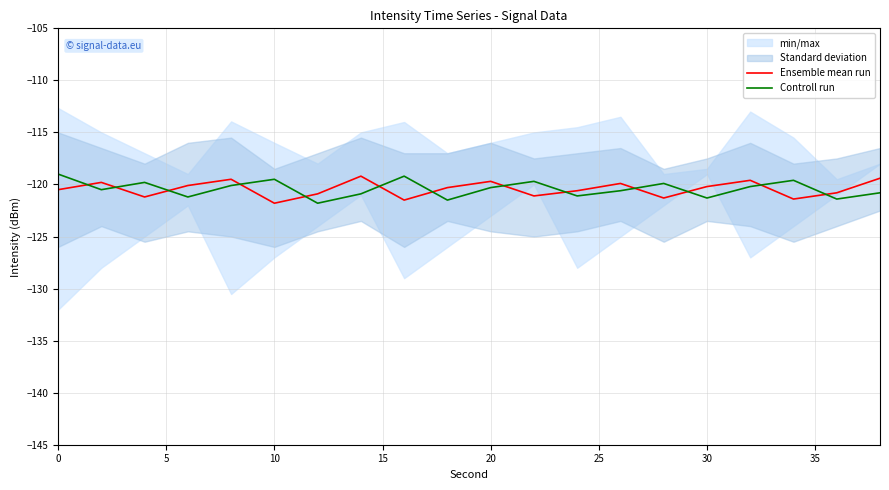

How many values in the Ensemble mean run series exceed -120?

7